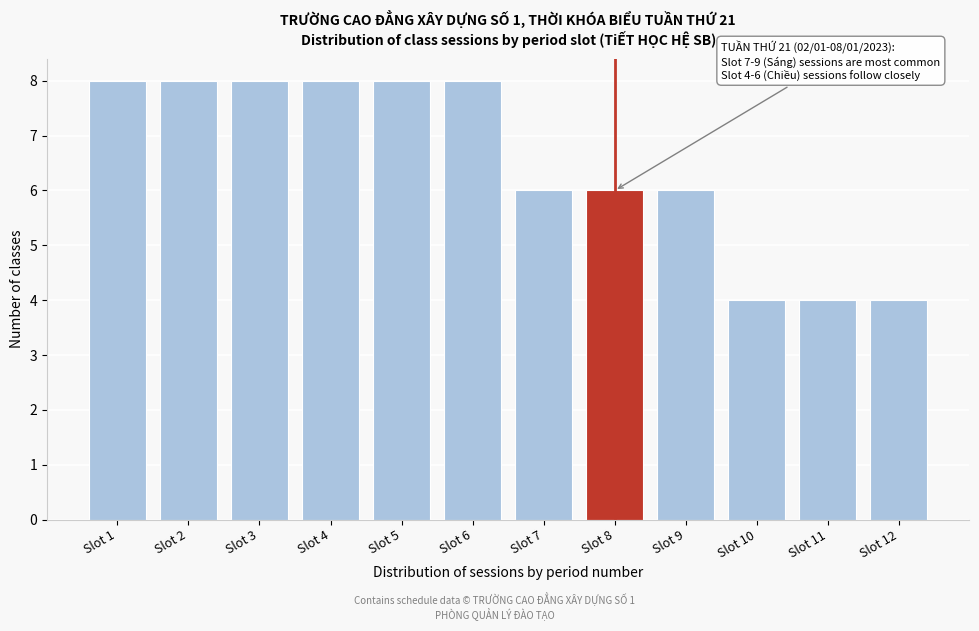

Reading left to right, transcribe all the data shown in this chart.

Slot 1=8	Slot 2=8	Slot 3=8	Slot 4=8	Slot 5=8	Slot 6=8	Slot 7=6	Slot 8=6	Slot 9=6	Slot 10=4	Slot 11=4	Slot 12=4